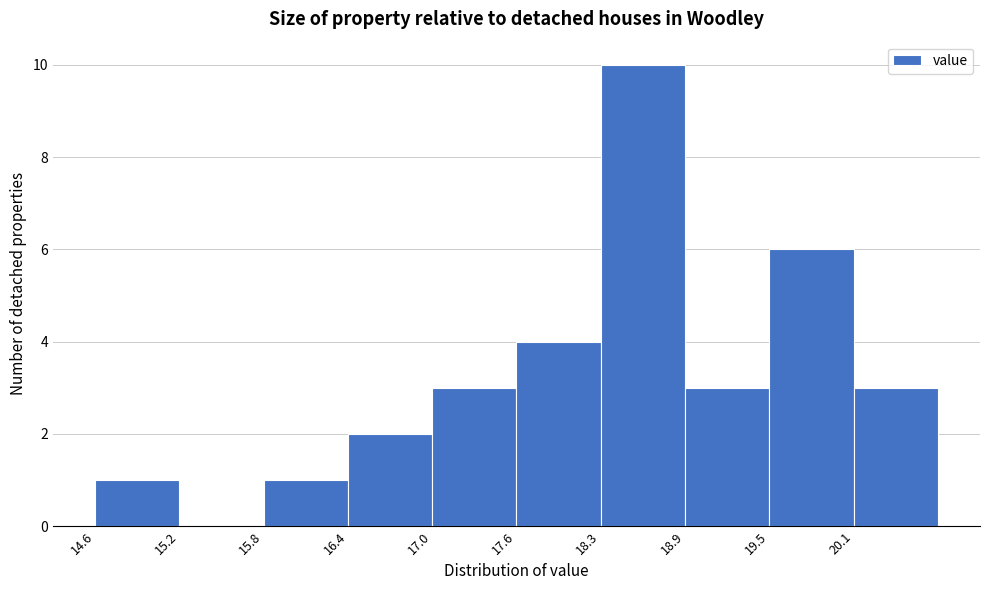

Over which range of the x-axis is the bar tallest?

18.3 to 18.9